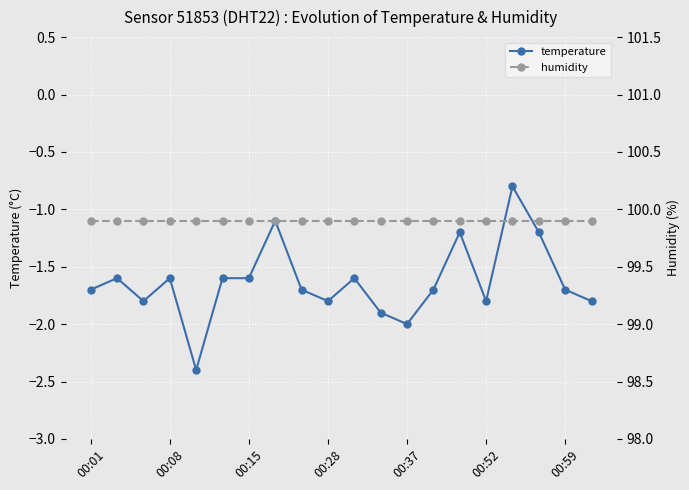

Is this an area chart (filled region under the line)?

No